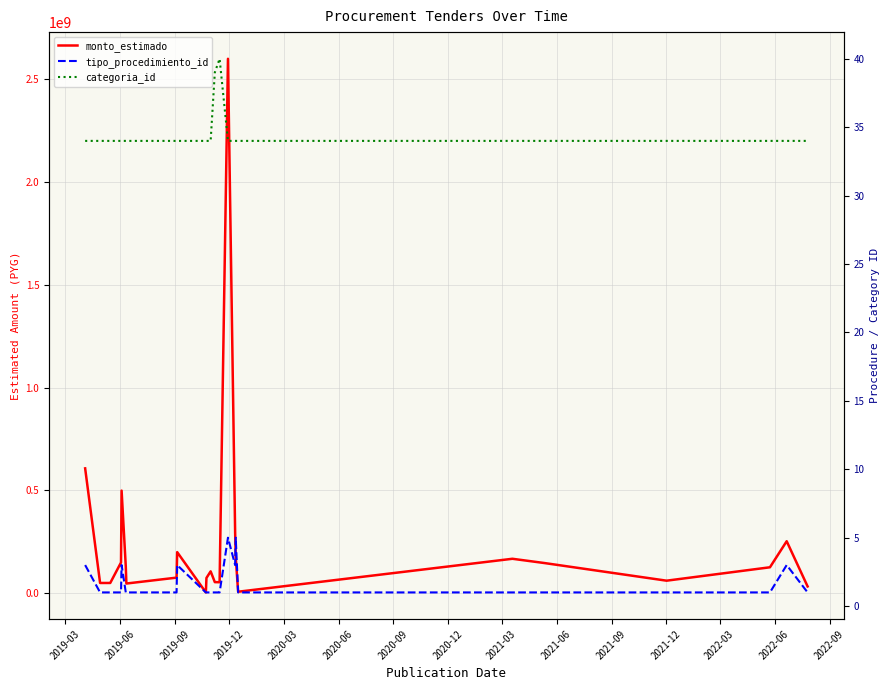

How many categories are shown in the chart?

24